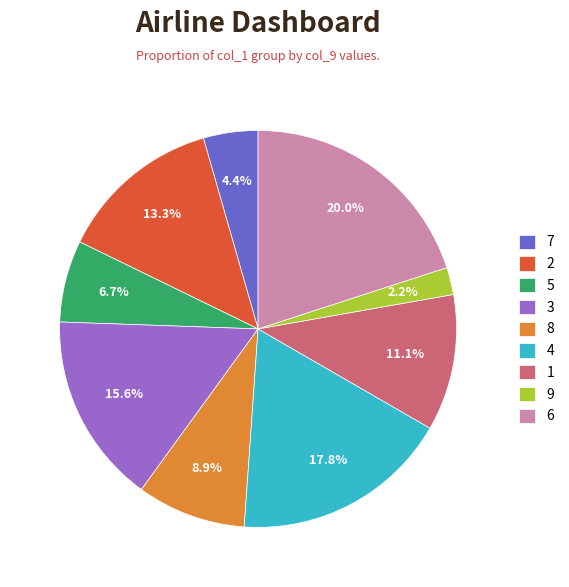

What is the ratio of the value at 2 to the value at 1?

1.2